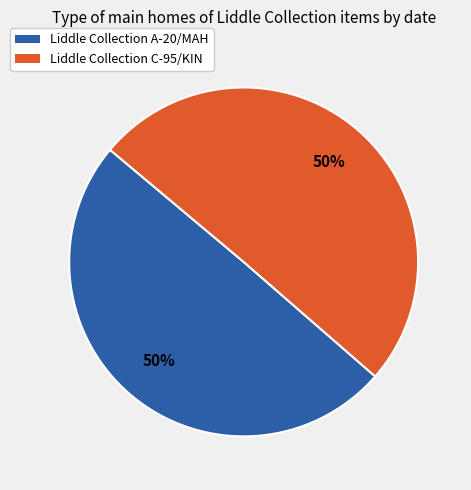

Combined, do Liddle Collection C-95/KIN and Liddle Collection A-20/MAH account for over 50%?

Yes